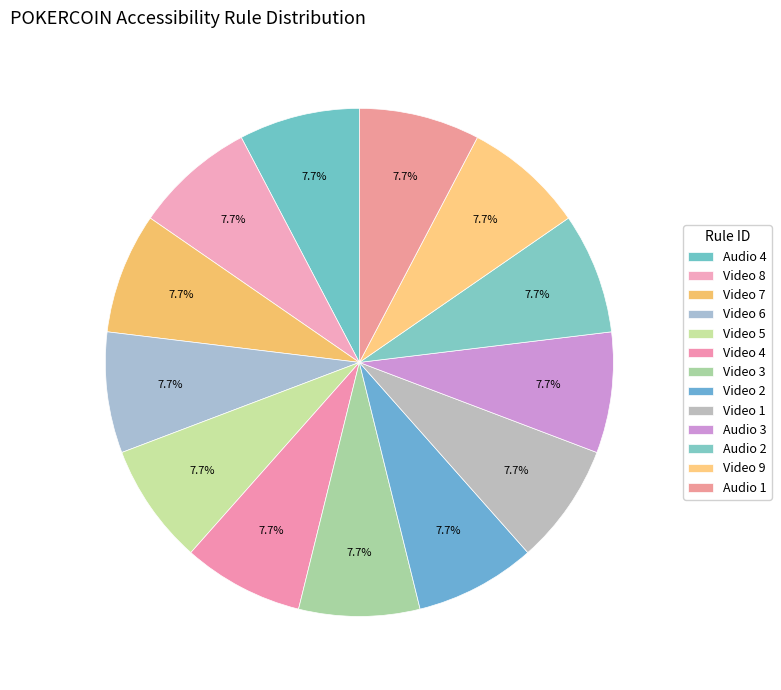

Count the number of slices in the pie.

13